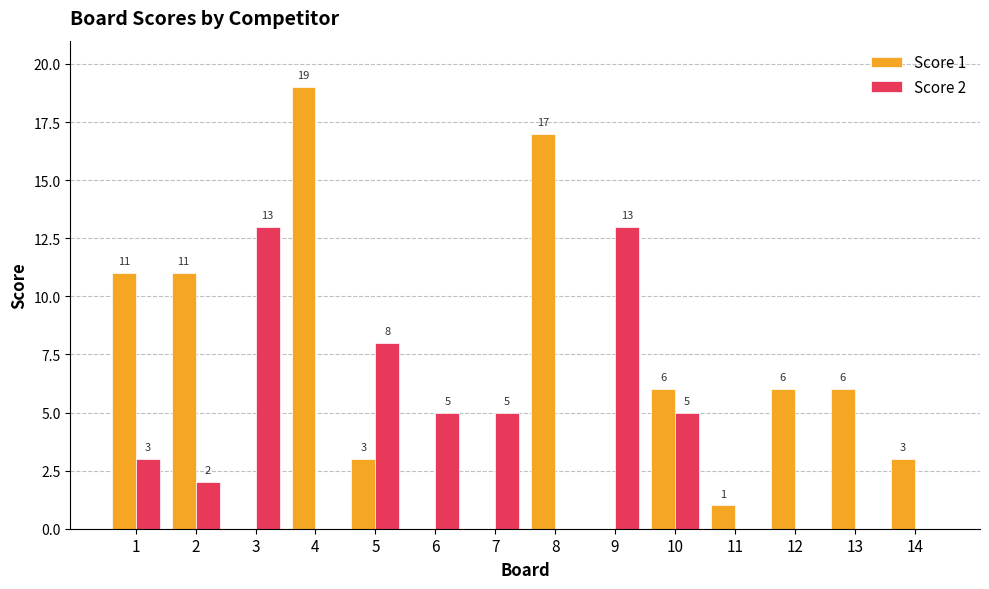

What is the average value of the Score 2 series?

4